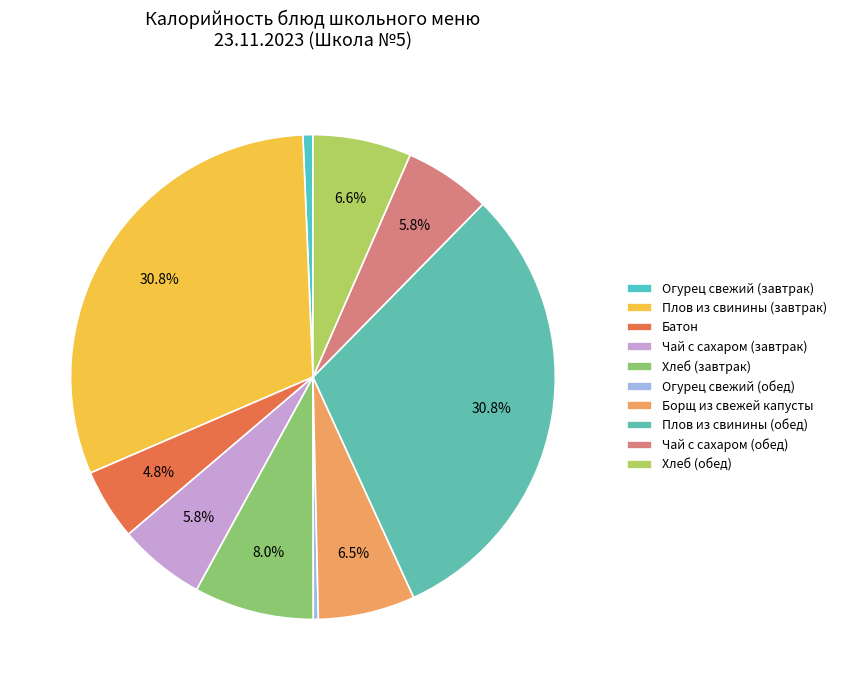

Is there a majority slice in this chart?

No